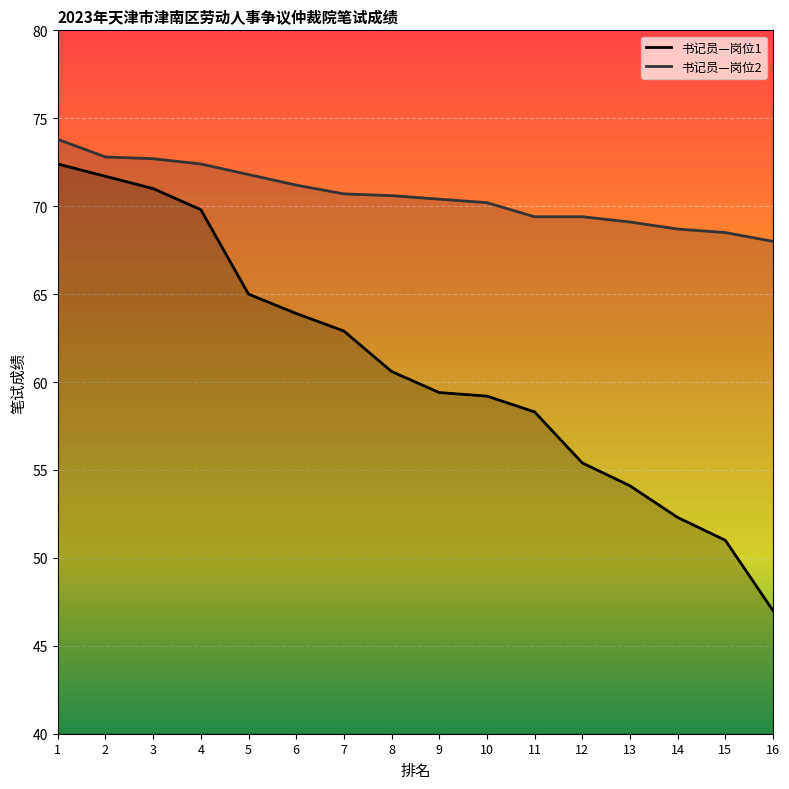

Which series has the widest spread of values?

书记员—岗位1